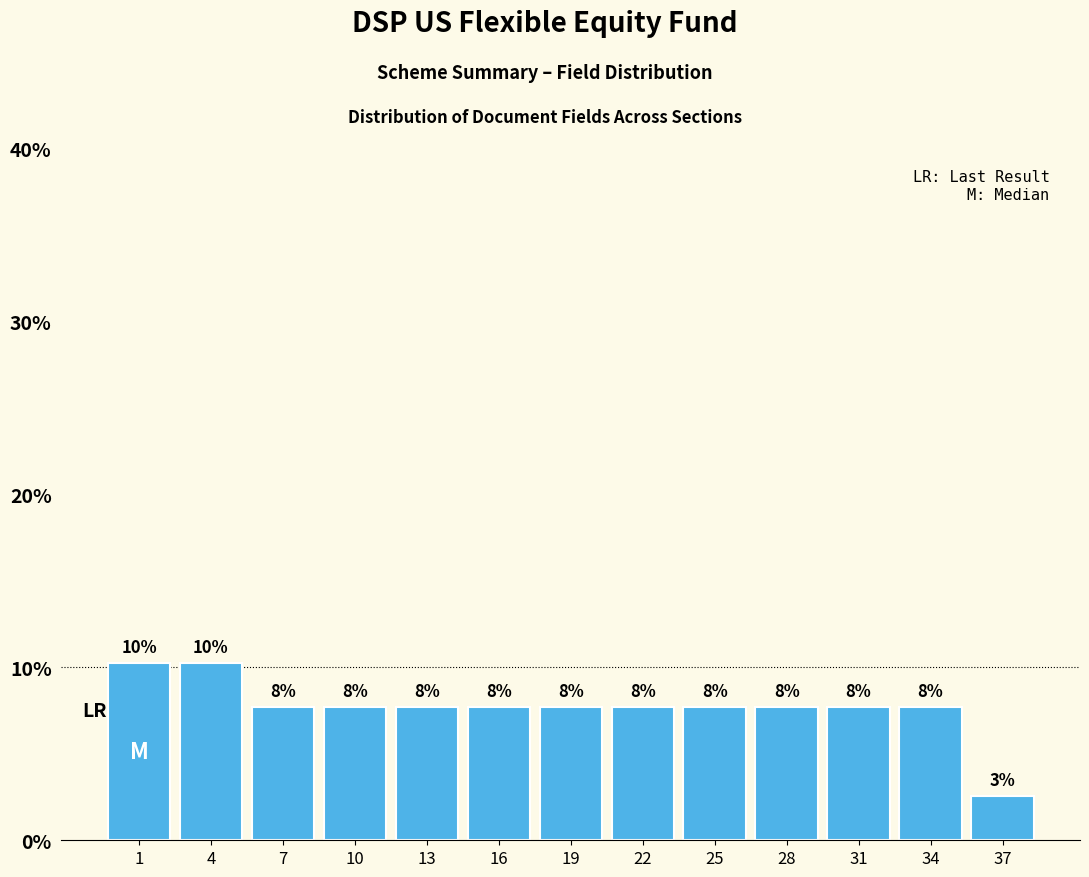

How many bars are there in total?

13